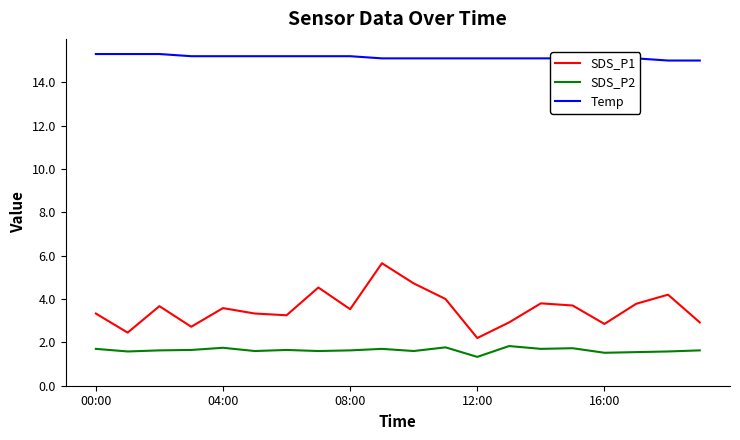

True or false: SDS_P2 has more than 0 points higher than both neighbors.

True